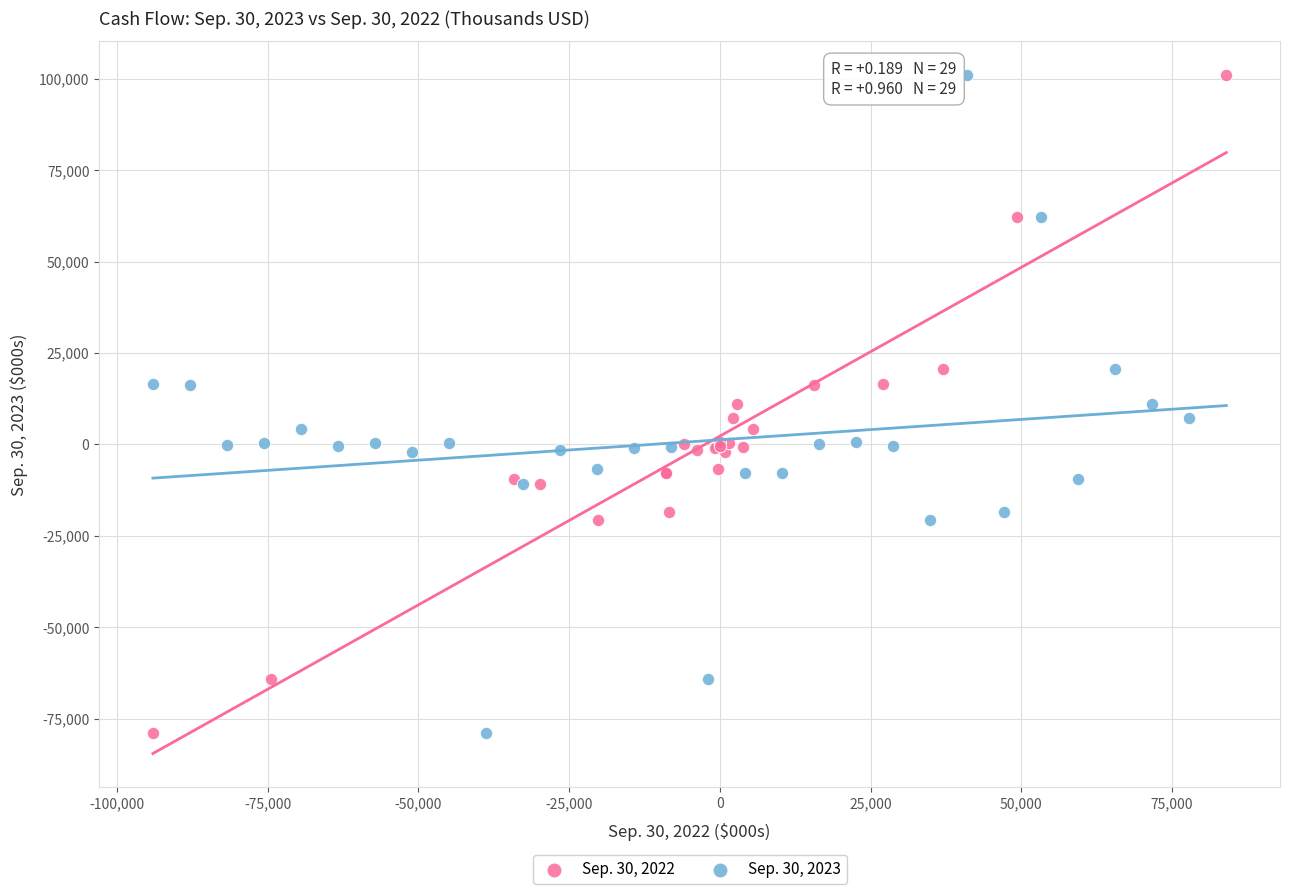

What are all the series names shown in the legend?

Sep. 30, 2022, Sep. 30, 2023